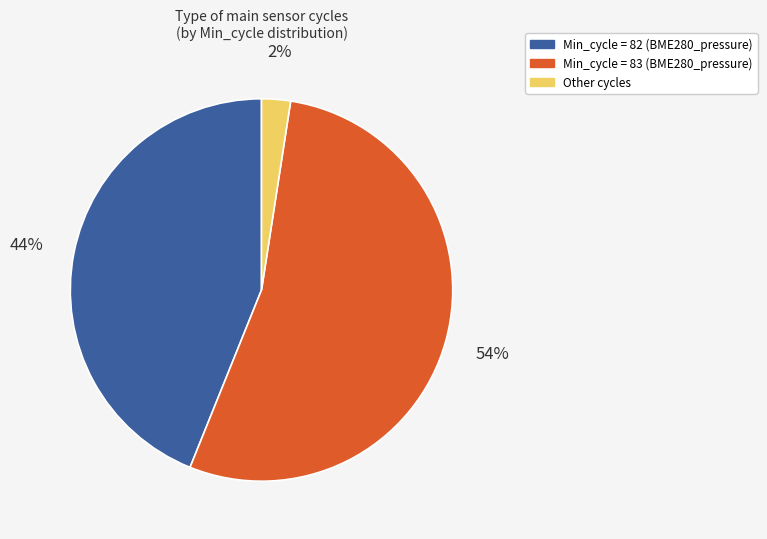

Combined, do Min_cycle = 83 (BME280_pressure) and Other cycles account for over 50%?

Yes